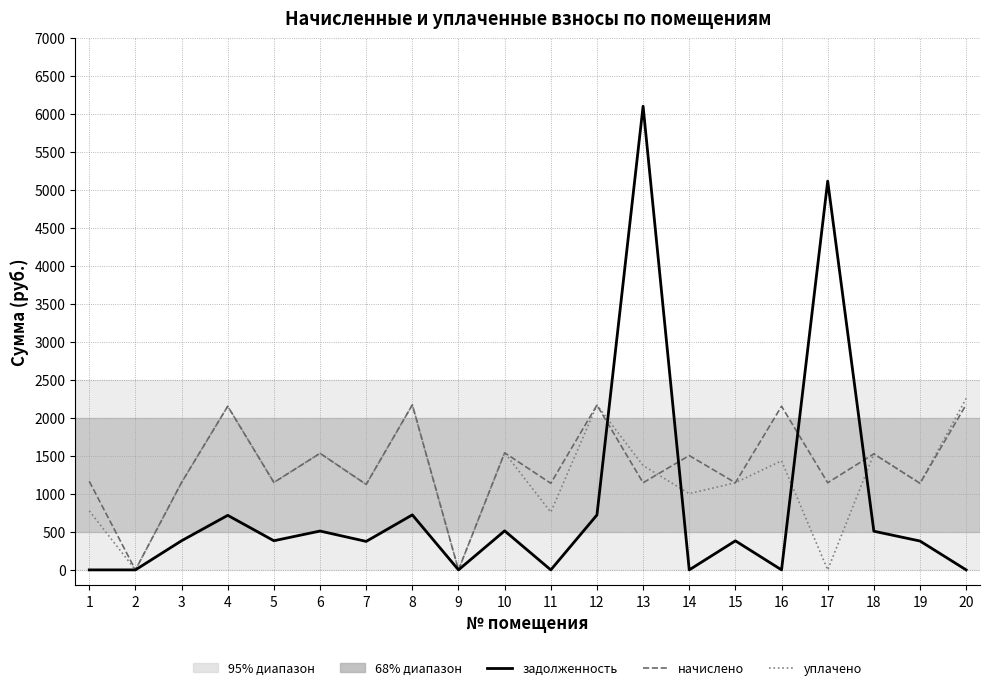

What is the spread (max minus min) of values at 15?

764.4